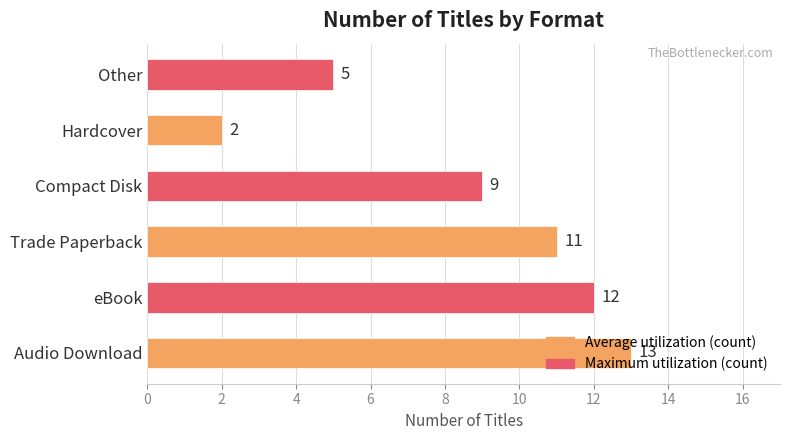

Read the value at Audio Download.

13